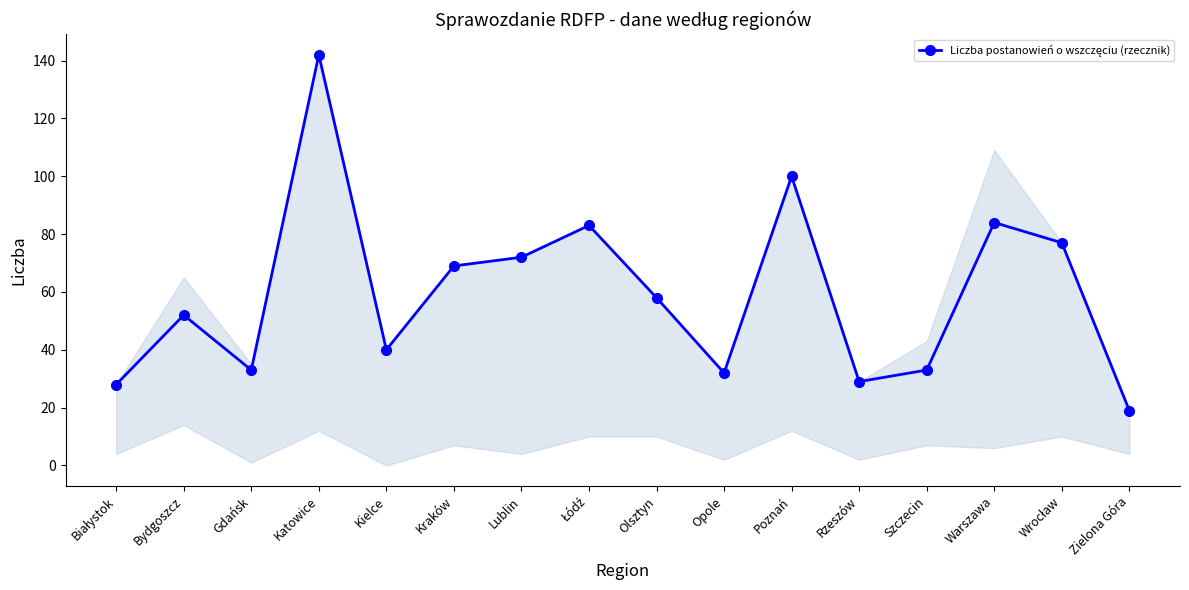

What is the approximate value at Opole, to the nearest 5?

30